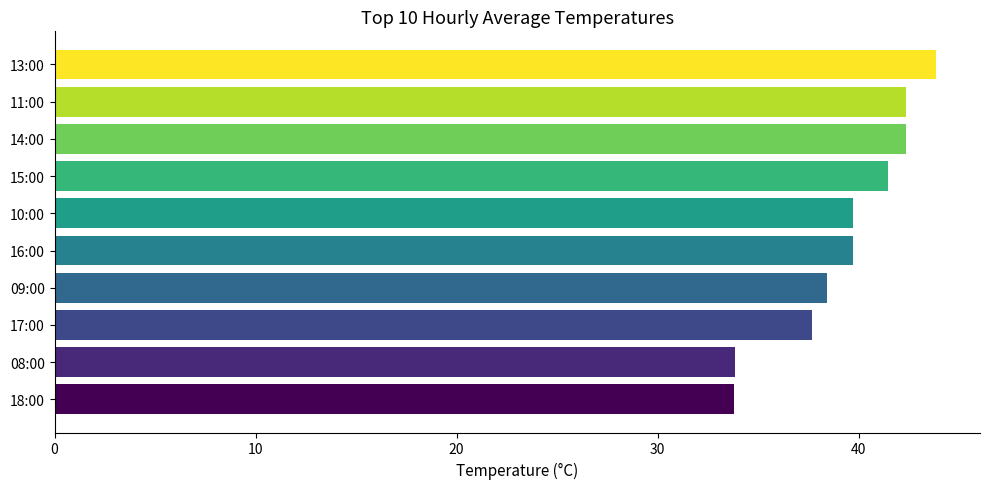

Does the chart contain any negative values?

No